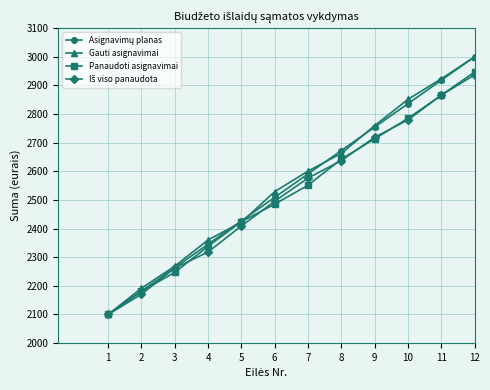

Which series changed the most between 5 and 9?

Gauti asignavimai